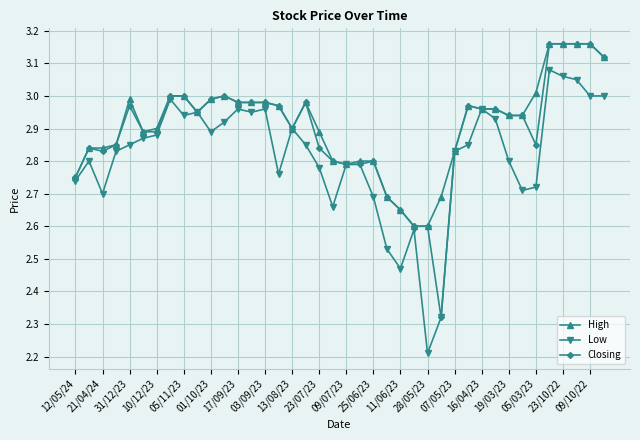

True or false: Closing has more than 0 points higher than both neighbors.

True